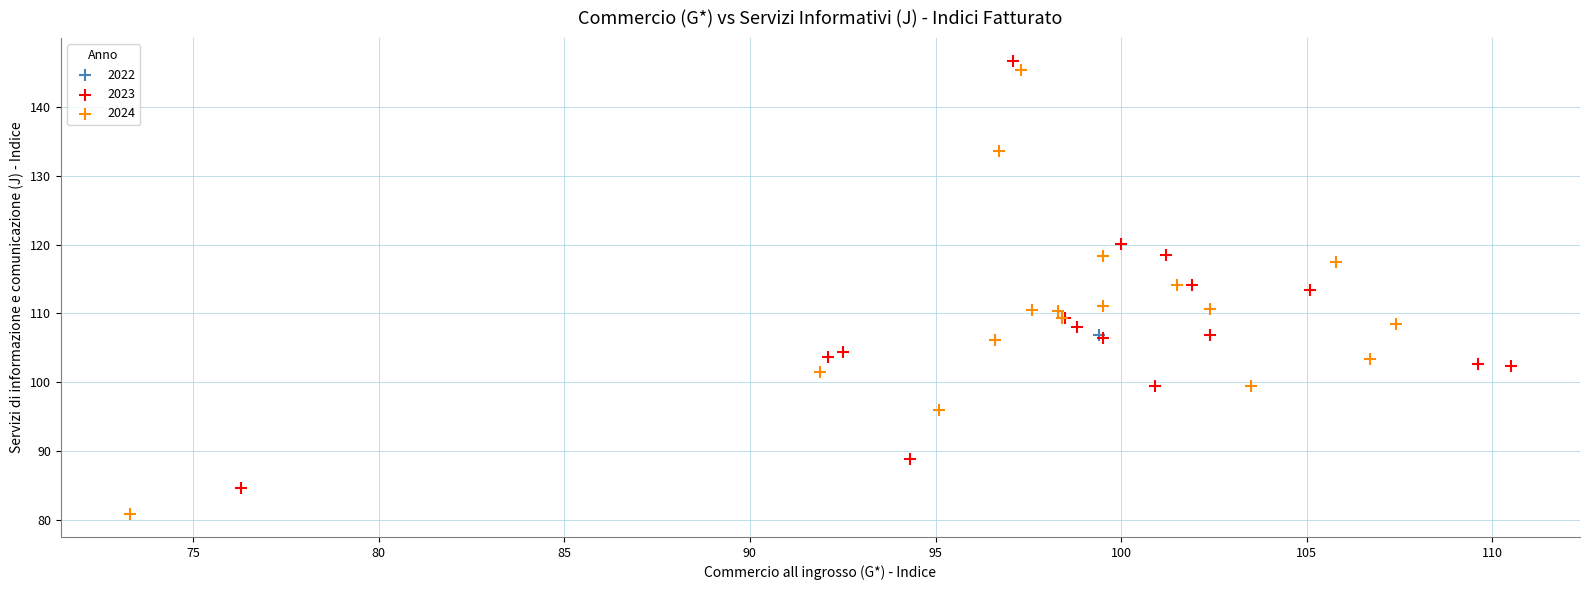

Which series contains the lowest Y value?

2024